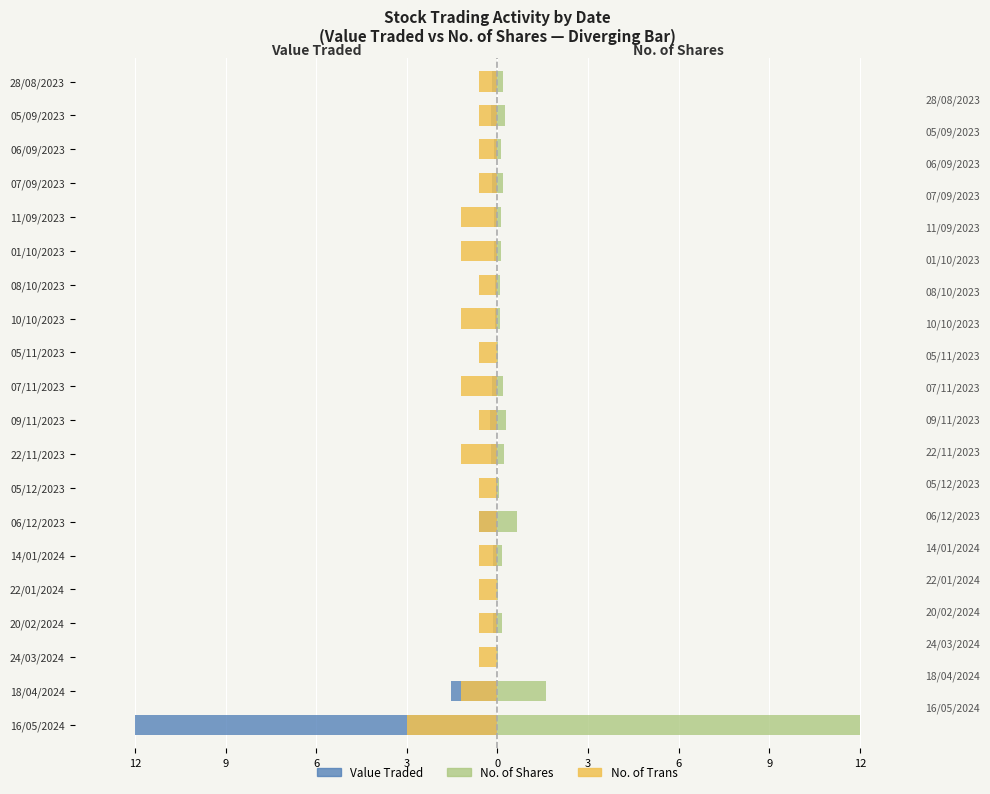

Which series has the largest total across all categories?

No. of Shares